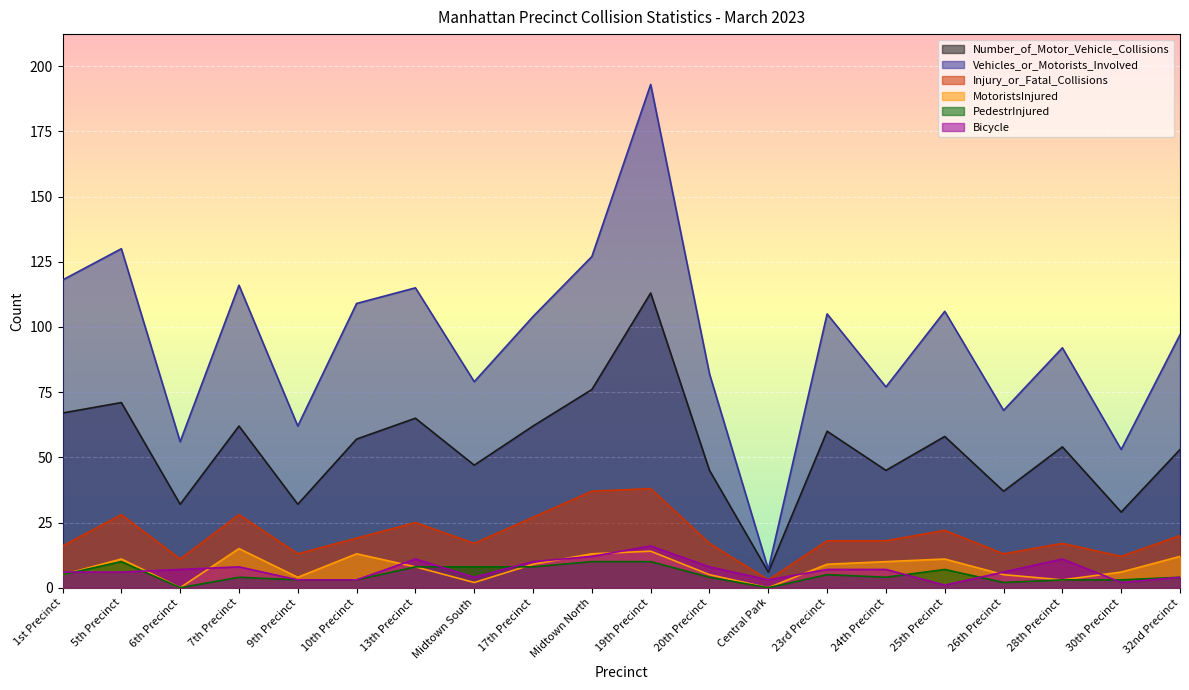

What is the lowest value of the Bicycle series?

1